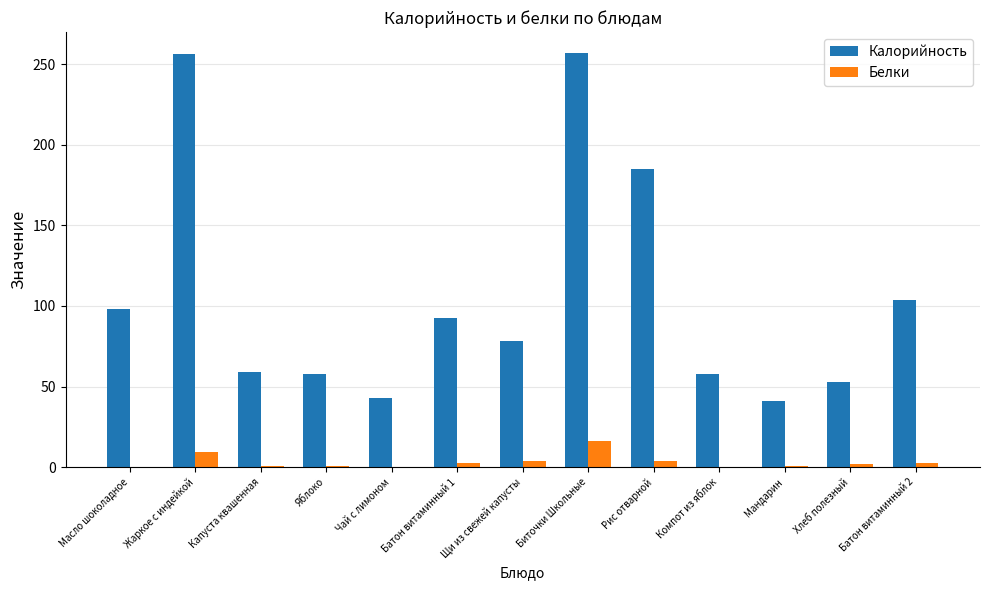

The value of Калорийность at Капуста квашенная is 33.2. True or false?

False